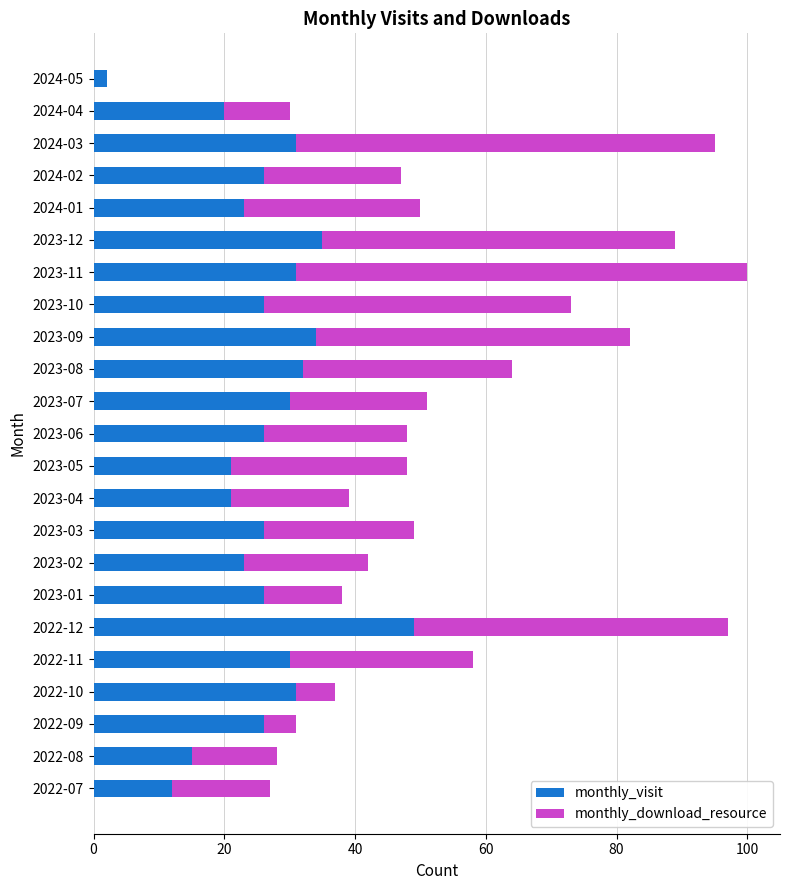

What is the total value across all series at 2024-03?

95